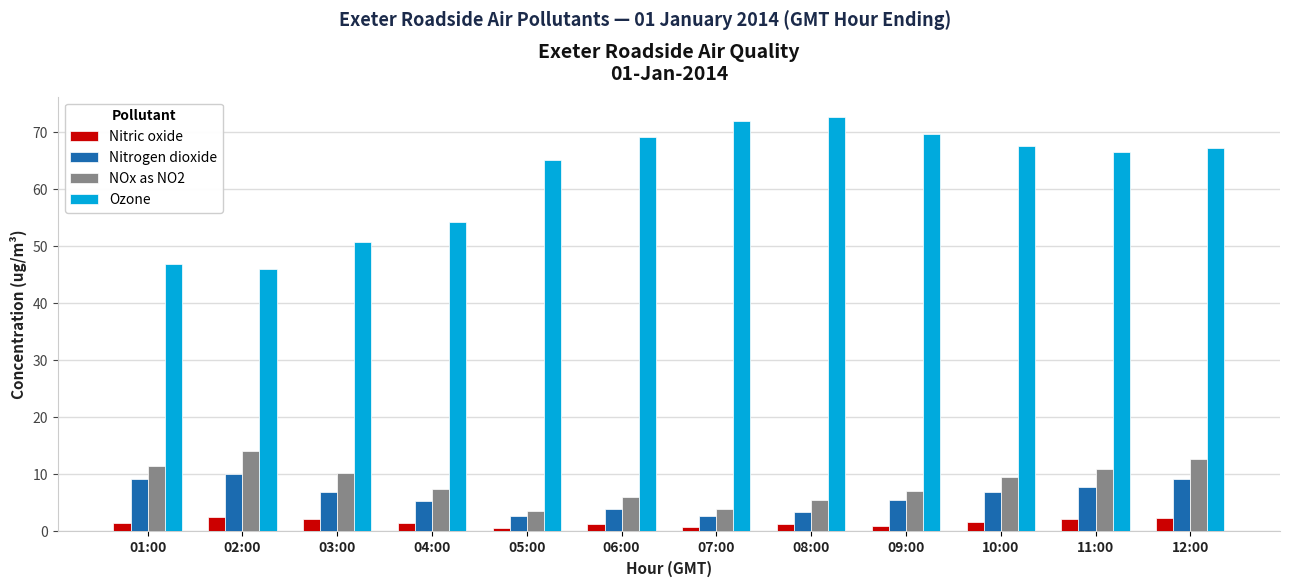

List the series in order of their peak value, highest first.

Ozone, NOx as NO2, Nitrogen dioxide, Nitric oxide